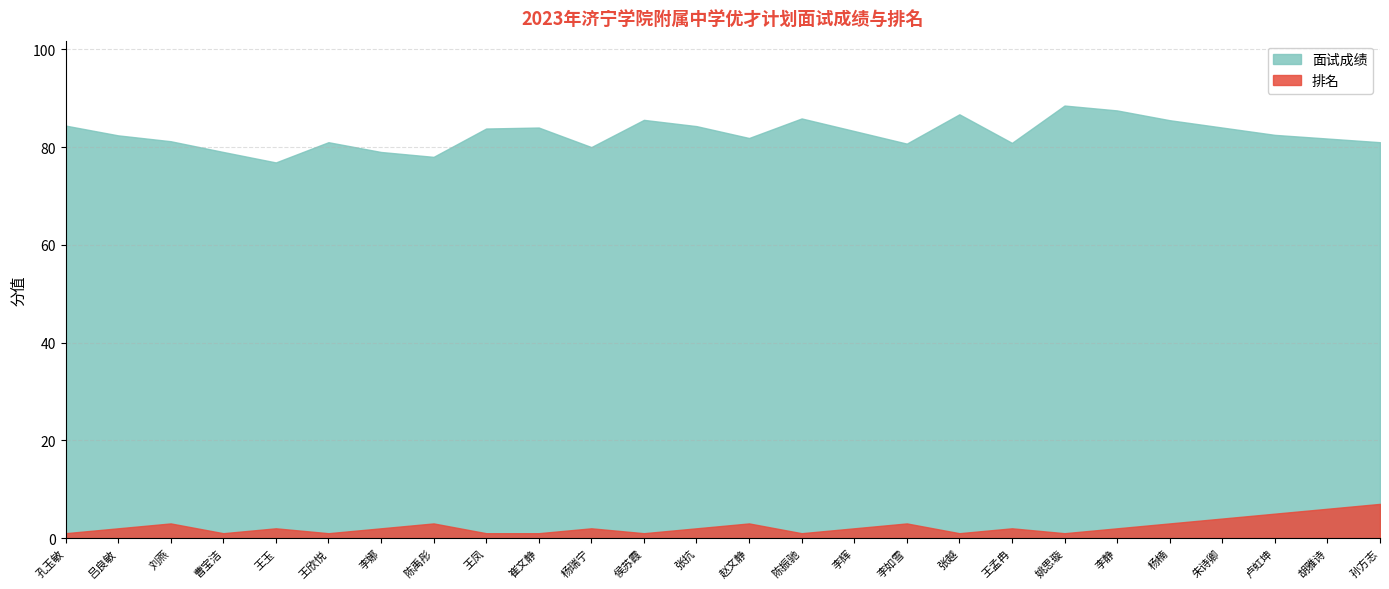

How many interior local valleys does the 面试成绩 series have?

6